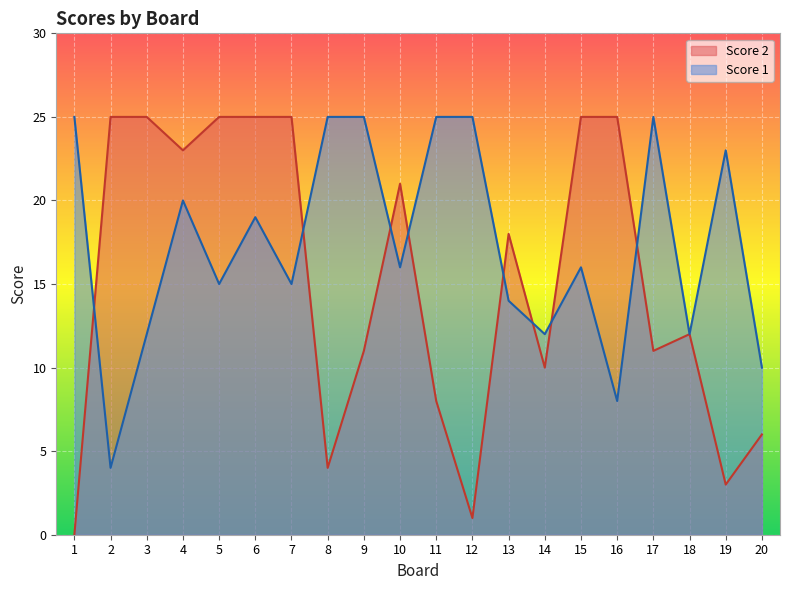

Reading left to right, list all the values displayed in this chart.

Score 1: 25	4	12	20	15	19	15	25	25	16	25	25	14	12	16	8	25	12	23	10
Score 2: 0	25	25	23	25	25	25	4	11	21	8	1	18	10	25	25	11	12	3	6